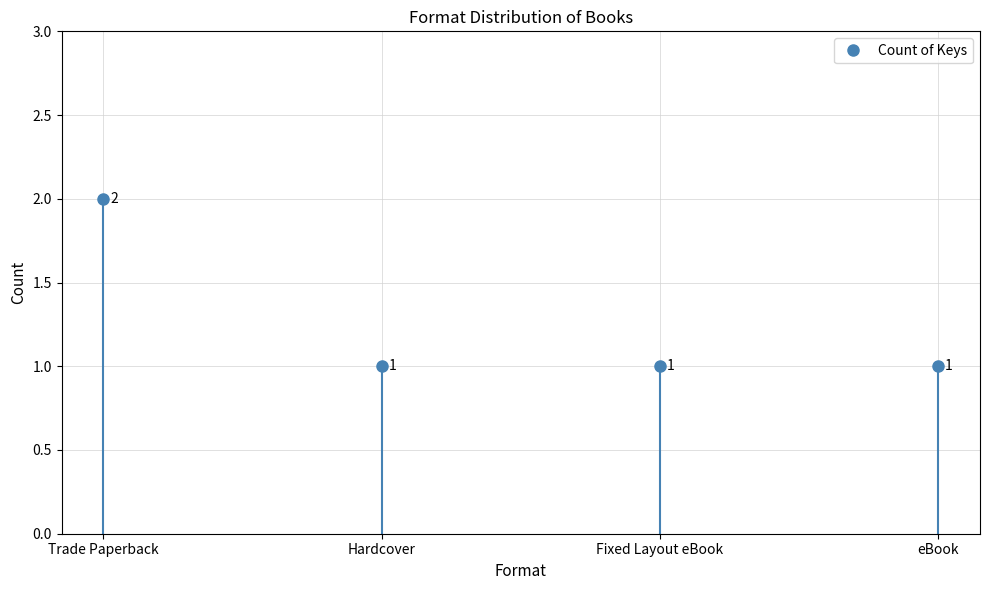

What is the difference between the maximum and minimum values?

1